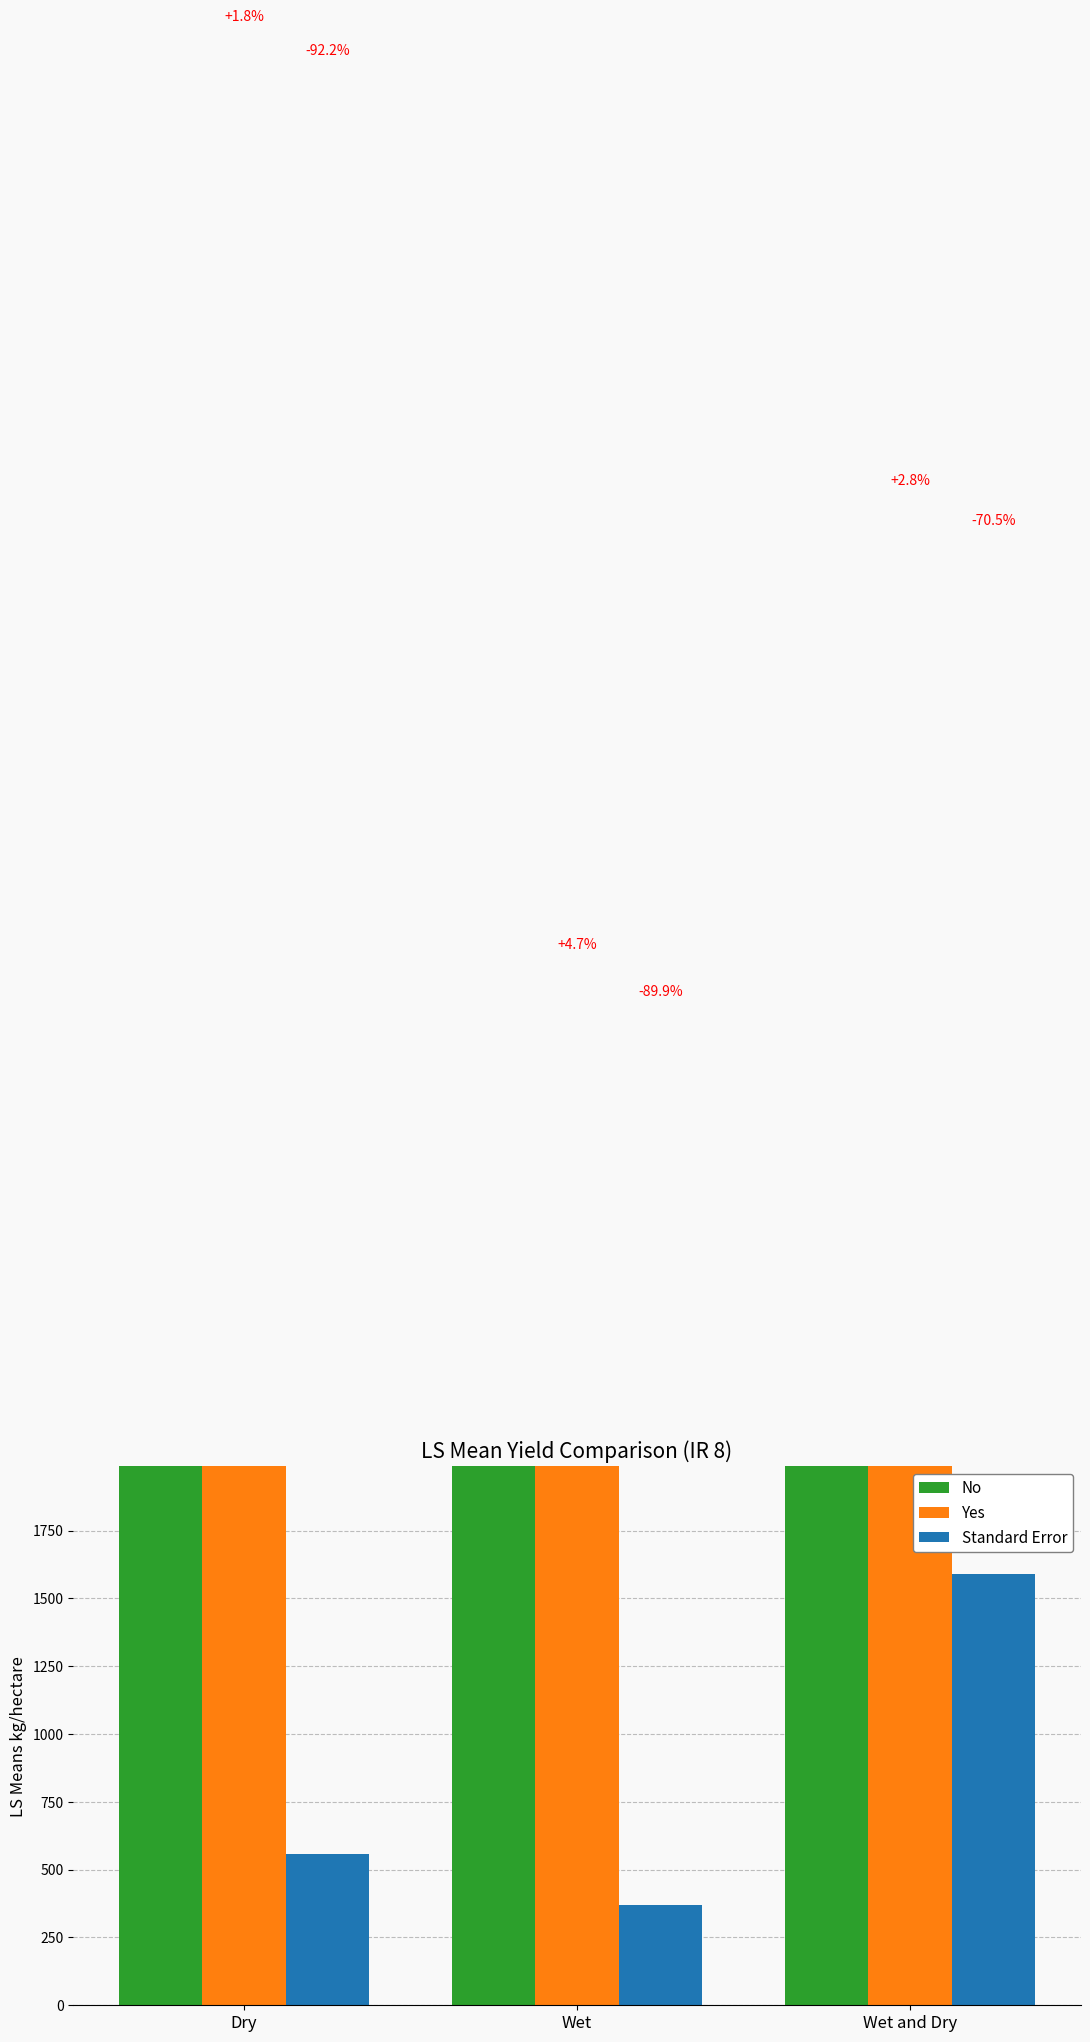

At which category is the sum across all series the highest?

Dry